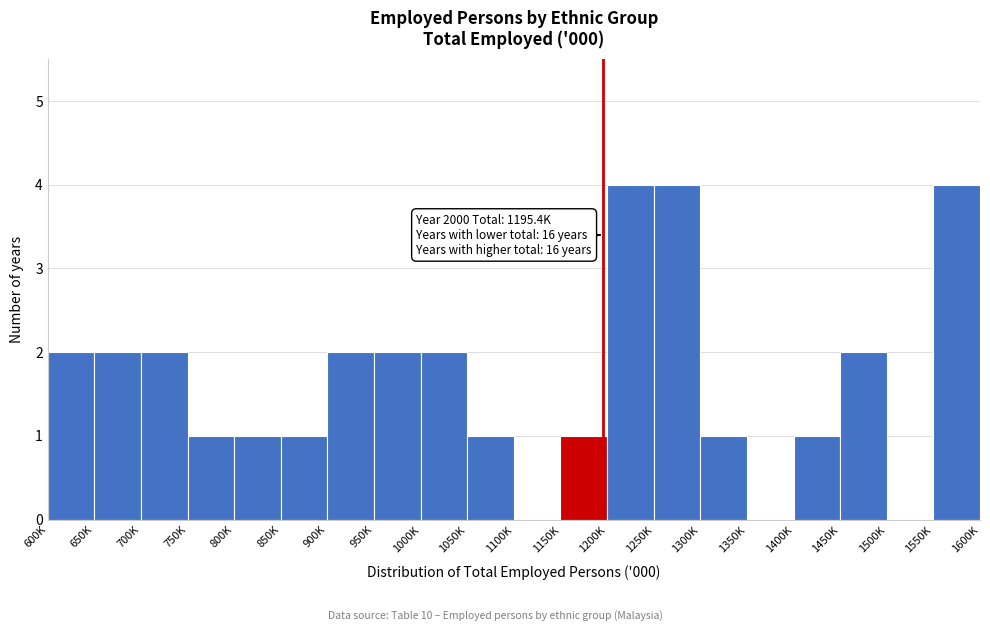

Reading left to right, list all the values displayed in this chart.

600K=2	650K=2	700K=2	750K=1	800K=1	850K=1	900K=2	950K=2	1000K=2	1050K=1	1100K=0	1150K=1	1200K=4	1250K=4	1300K=1	1350K=0	1400K=1	1450K=2	1500K=0	1550K=4